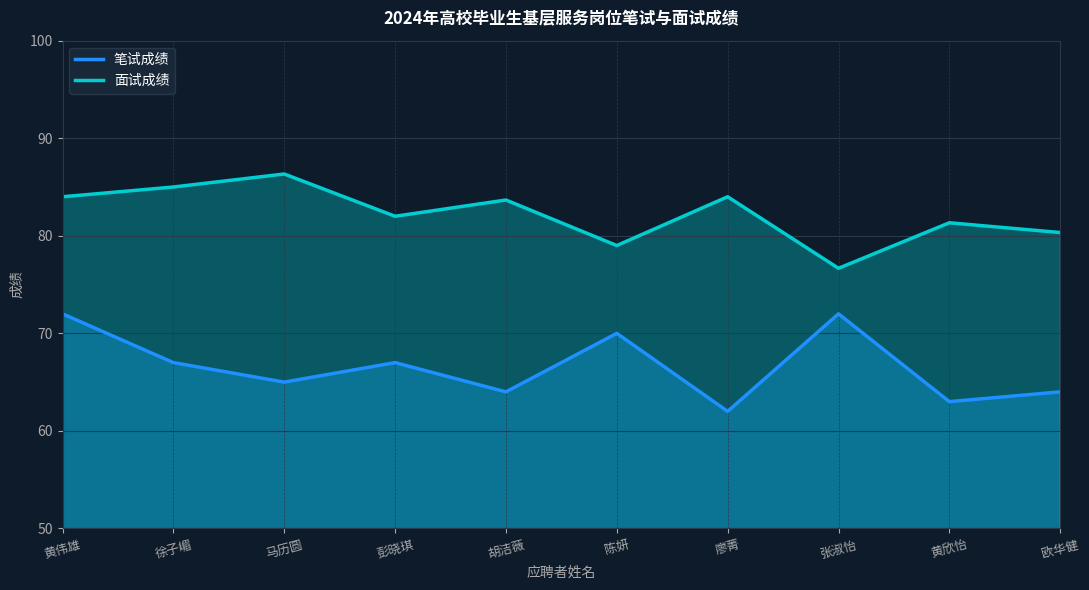

Reading left to right, extract all data points from this chart.

笔试成绩: 黄伟雄=72.0	徐子嵋=67.0	马历圆=65.0	彭晓琪=67.0	胡洁薇=64.0	陈妍=70.0	廖菁=62.0	张淑怡=72.0	黄欣怡=63.0	欧华健=64.0
面试成绩: 黄伟雄=84.0	徐子嵋=85.0	马历圆=86.3	彭晓琪=82.0	胡洁薇=83.7	陈妍=79.0	廖菁=84.0	张淑怡=76.7	黄欣怡=81.3	欧华健=80.3